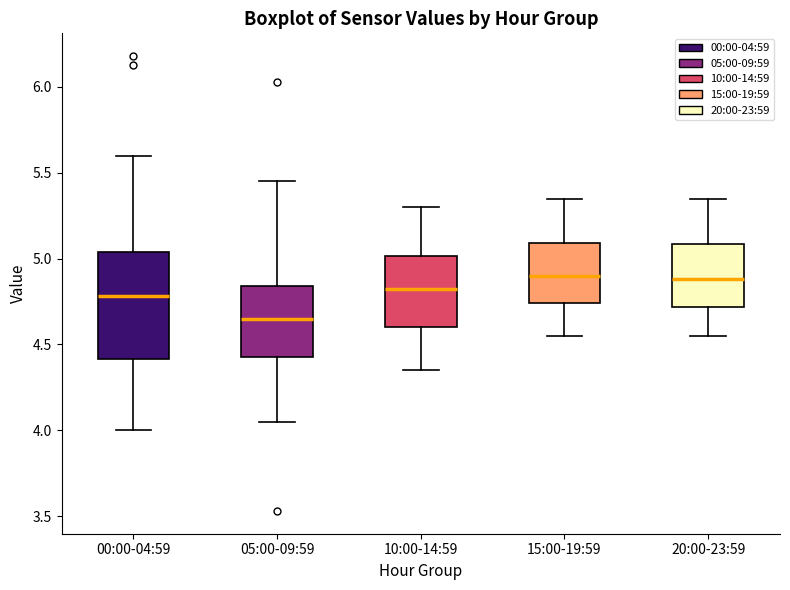

Where does the median line of the box for 00:00-04:59 sit on the y-axis? The values are not printed on the chart, so give them approximately, as read against the axis.

4.80